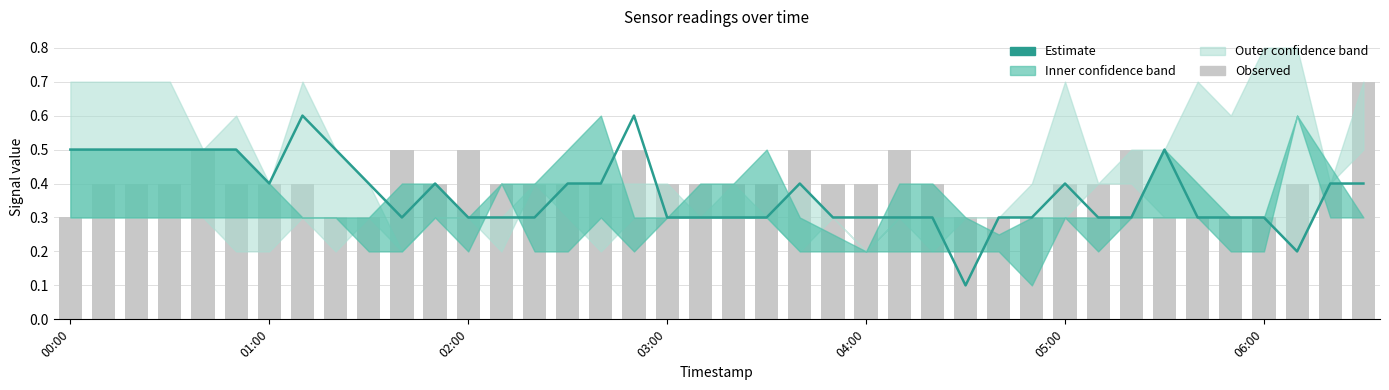

What is the sum of all Observed values?

16.0